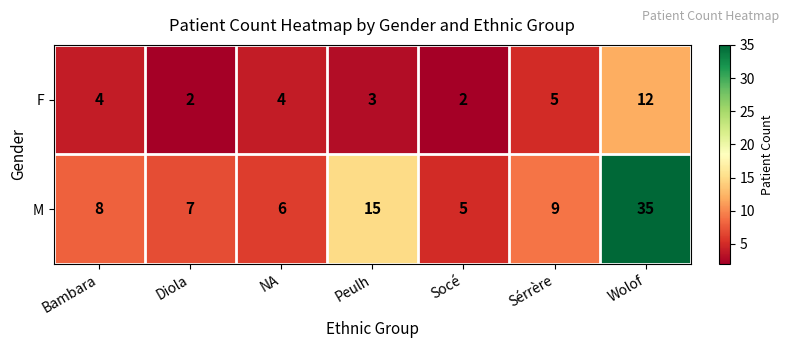

What is the sum of all M values?

85